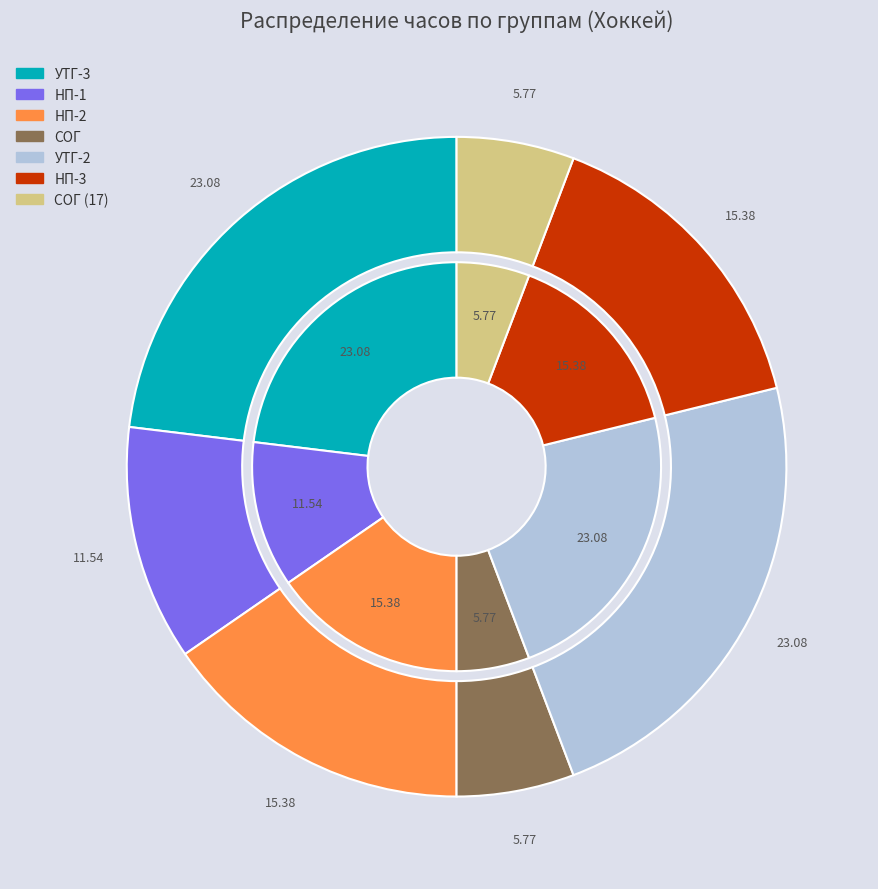

Does НП-3 account for over 50% of the chart?

No